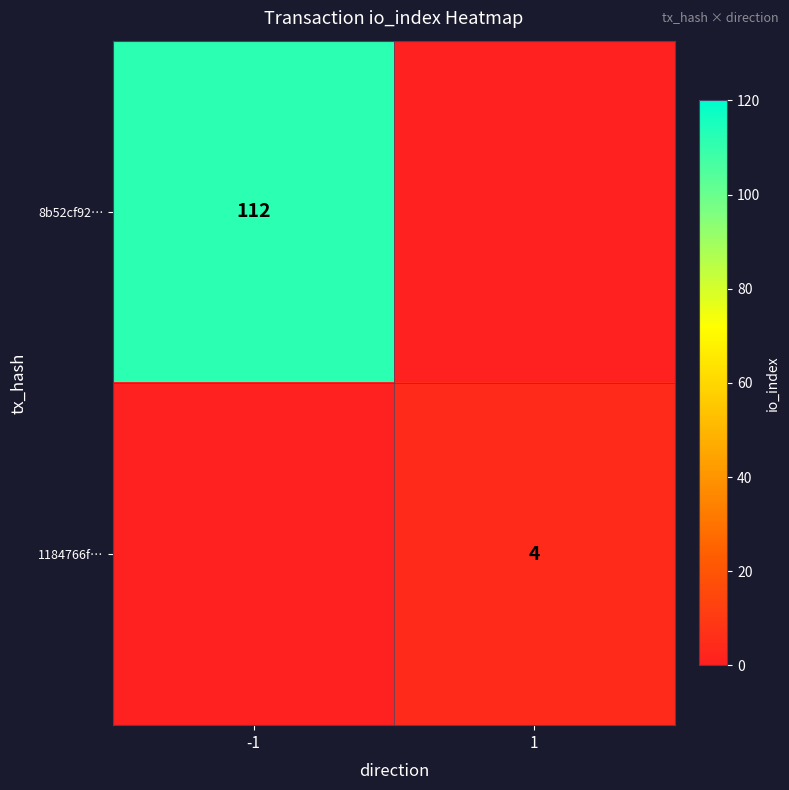

The value of 1184766f… at 1 is 7. True or false?

False